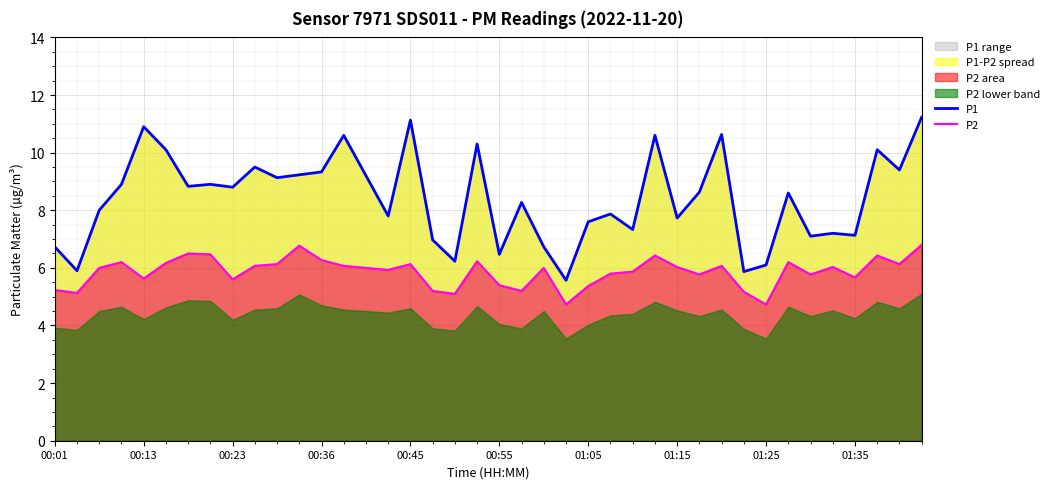

What is the difference between the highest and lowest values at 39?

4.4